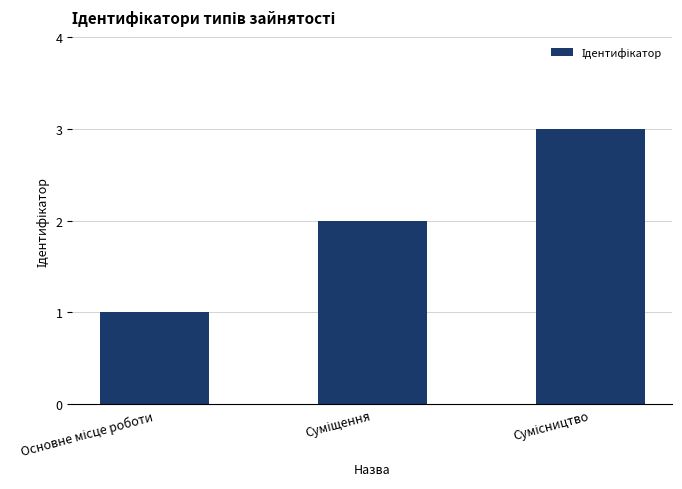

What is the maximum value shown in the chart?

3